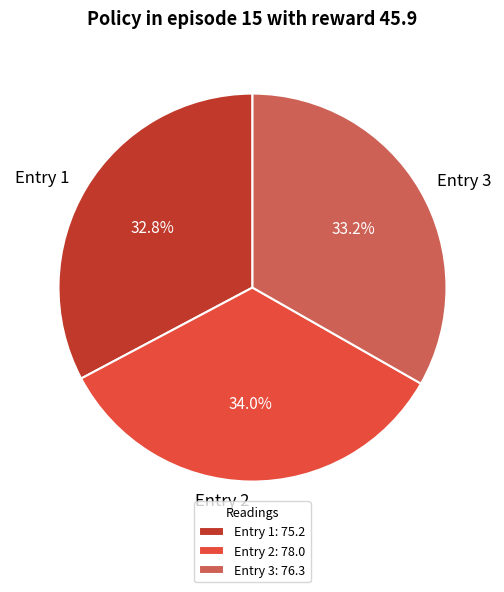

What is the ratio of the value at Entry 2 to the value at Entry 3?

1.0